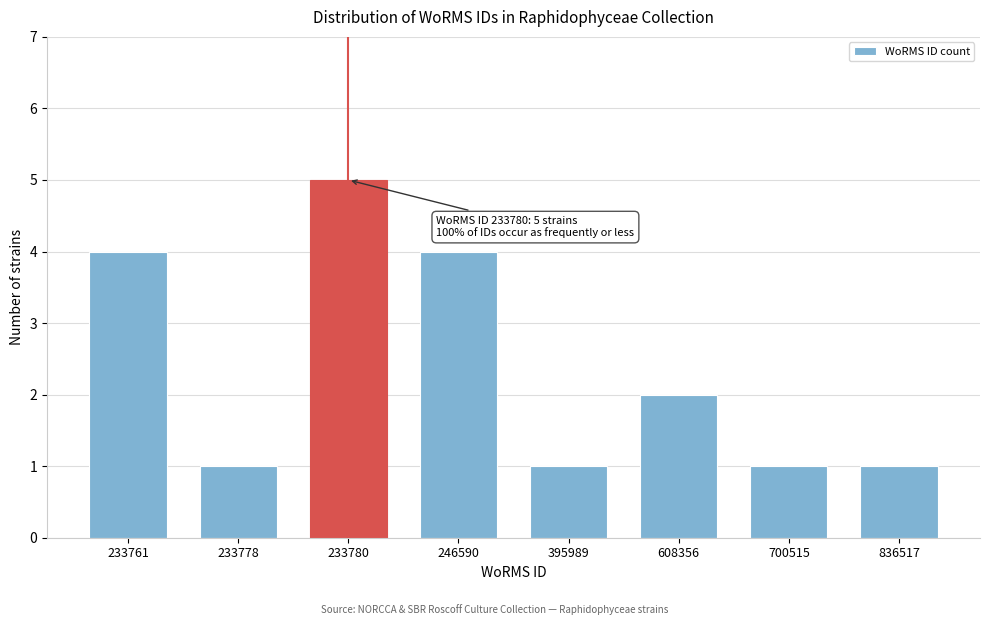

Reading left to right, what are all the values shown in this chart?

4	1	5	4	1	2	1	1